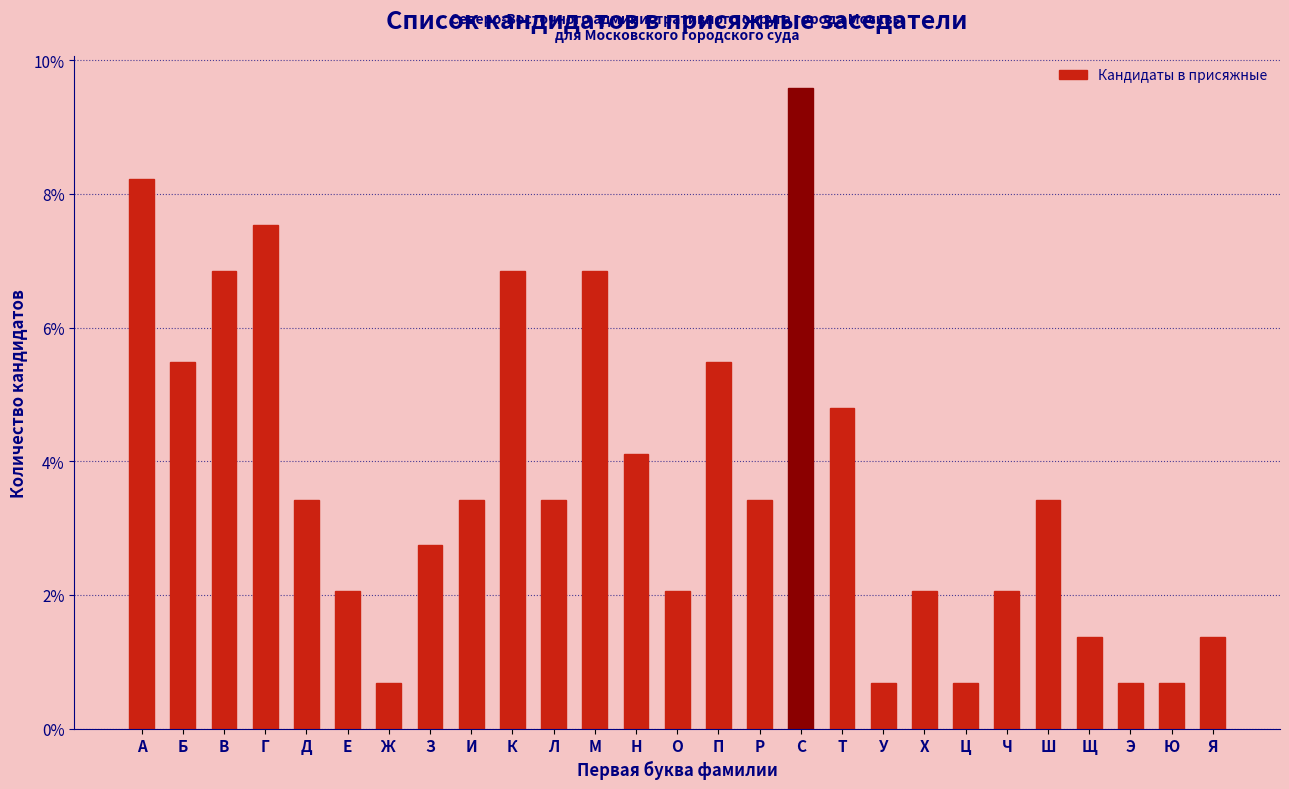

Reading left to right, what are all the values shown in this chart?

А=8.2	Б=5.5	В=6.8	Г=7.5	Д=3.4	Е=2.1	Ж=0.7	З=2.7	И=3.4	К=6.8	Л=3.4	М=6.8	Н=4.1	О=2.1	П=5.5	Р=3.4	С=9.6	Т=4.8	У=0.7	Х=2.1	Ц=0.7	Ч=2.1	Ш=3.4	Щ=1.4	Э=0.7	Ю=0.7	Я=1.4